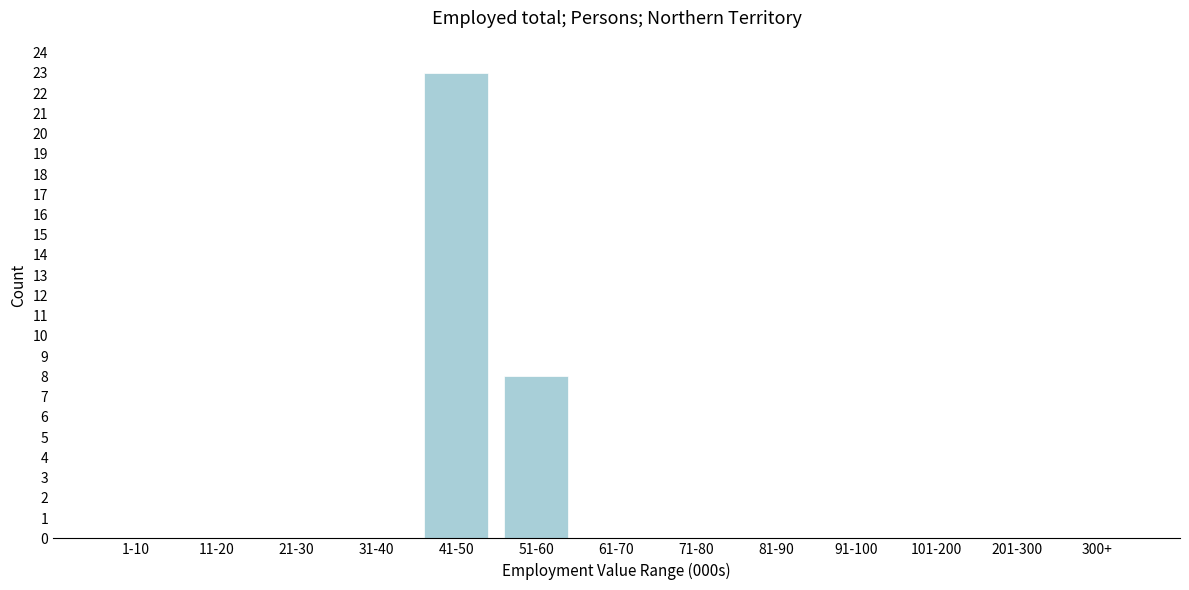

Reading left to right, what are all the values shown in this chart?

1-10=0	11-20=0	21-30=0	31-40=0	41-50=23	51-60=8	61-70=0	71-80=0	81-90=0	91-100=0	101-200=0	201-300=0	300+=0